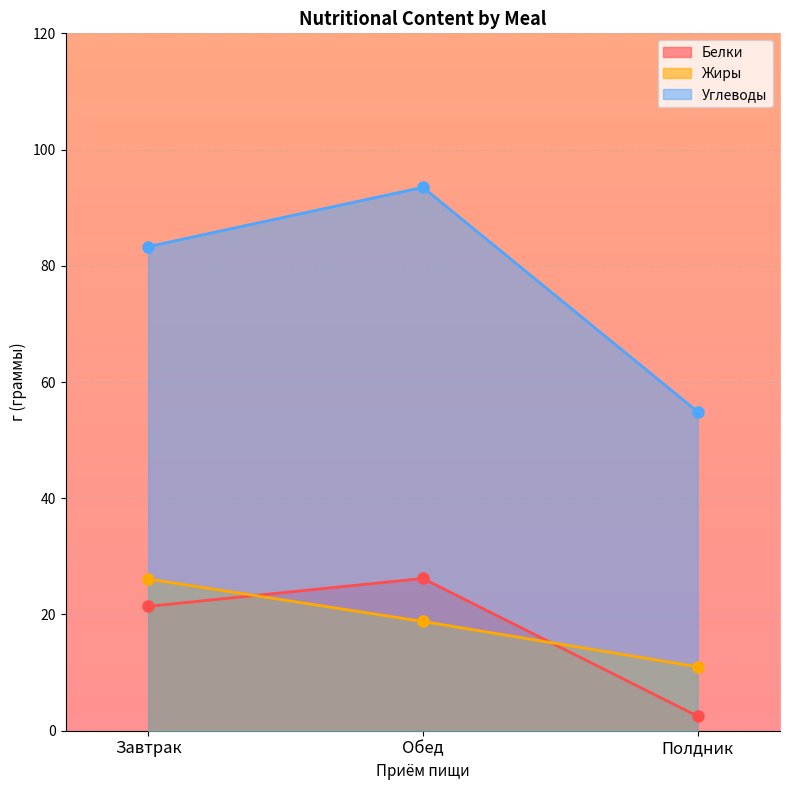

What is the minimum value for Углеводы?

54.9